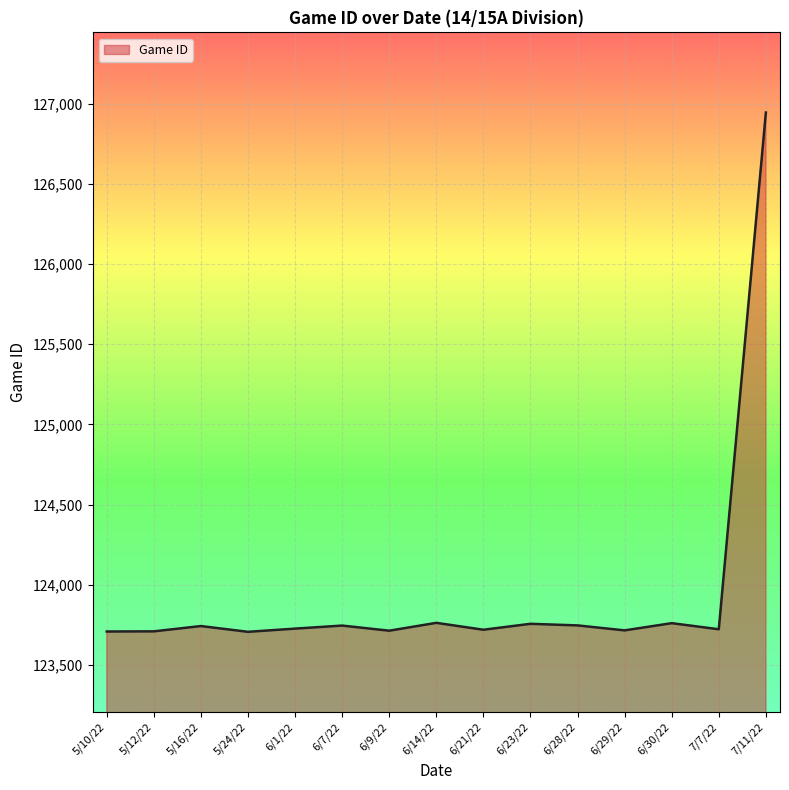

Which category has the highest value across all series?

7/11/22